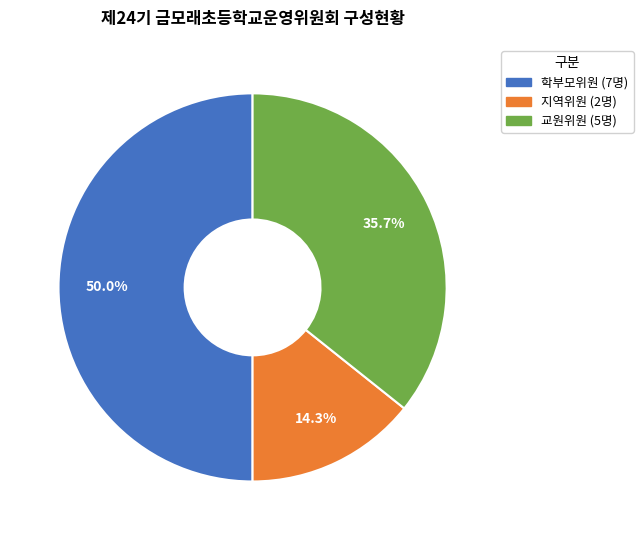

What is the total percentage of 지역위원 and 교원위원?

50.0%